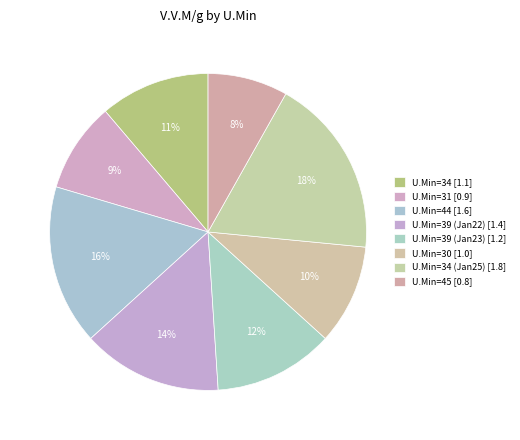

How many segments does this pie chart have?

8